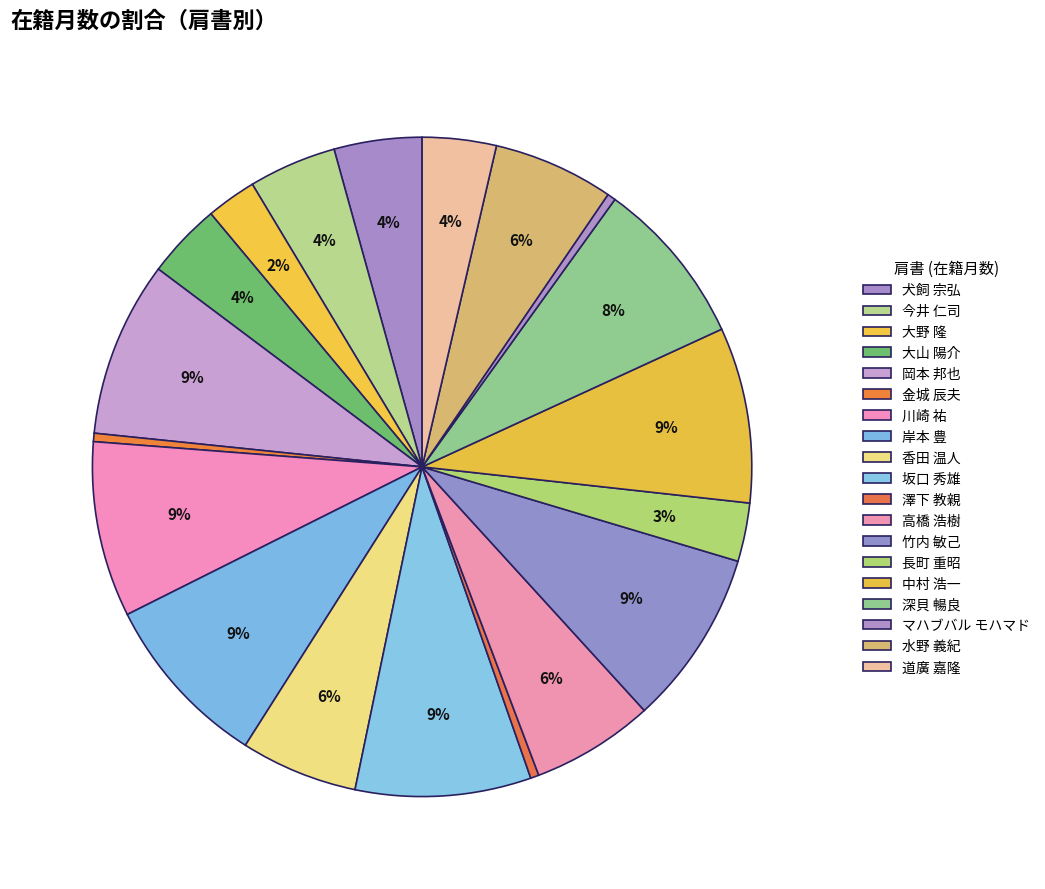

Approximately how many times larger is the value at 坂口 秀雄 compared to 深貝 暢良?

1.1